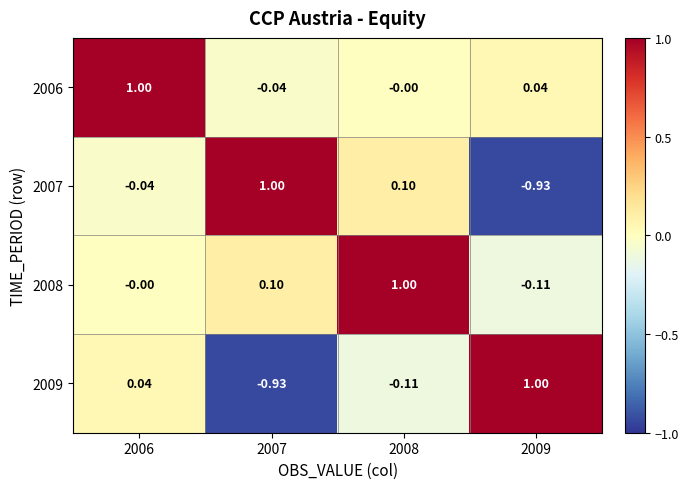

How many values in 2006 are below zero?

1